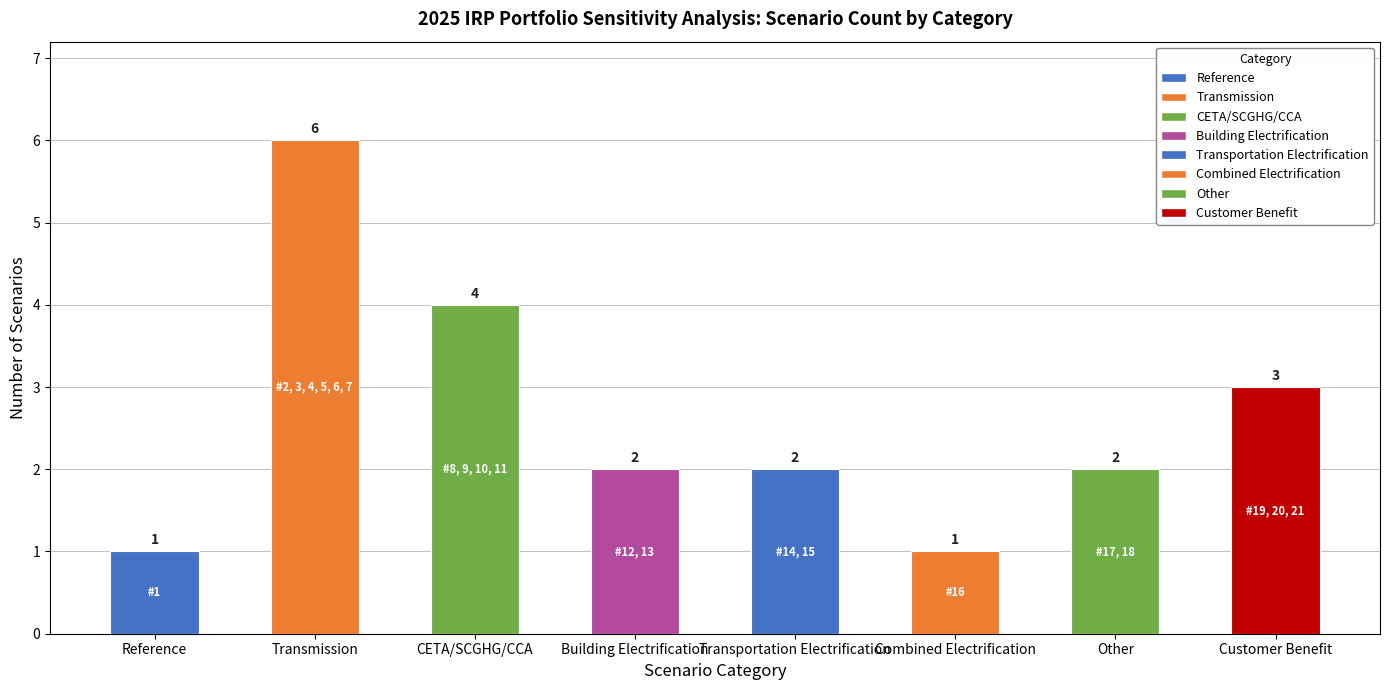

Which has a higher value, CETA/SCGHG/CCA or Combined Electrification?

CETA/SCGHG/CCA